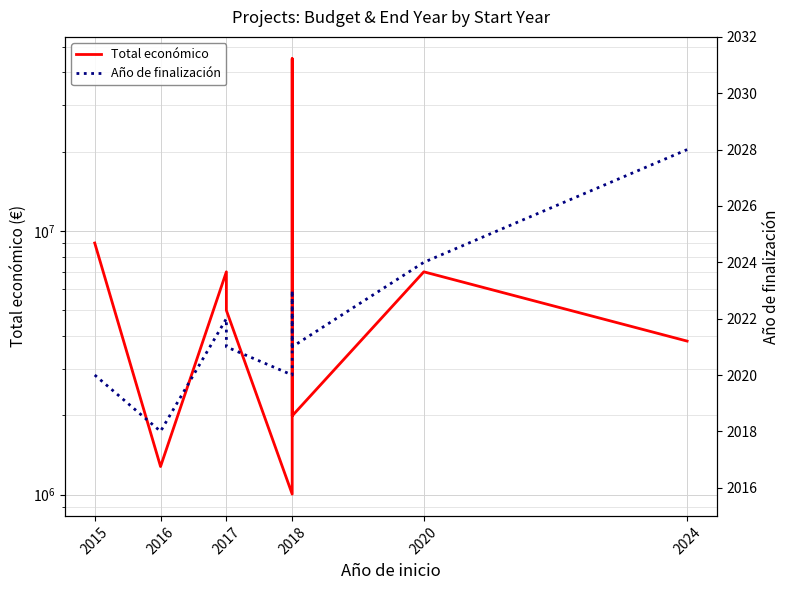

What is the maximum value shown in the chart?

44998999